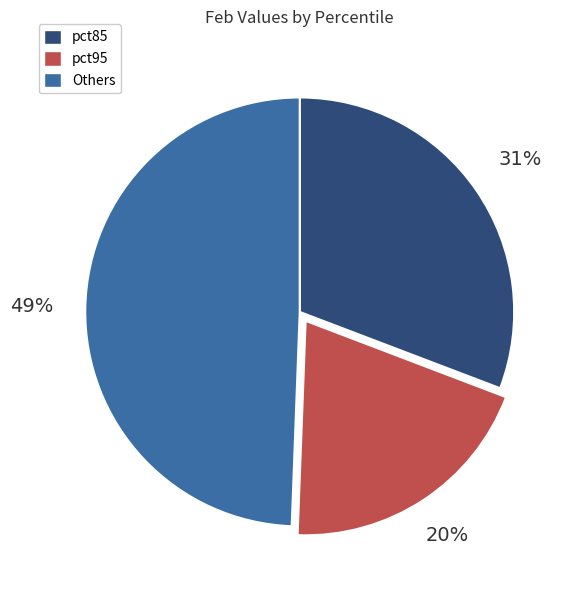

How many slices are in this pie chart?

3